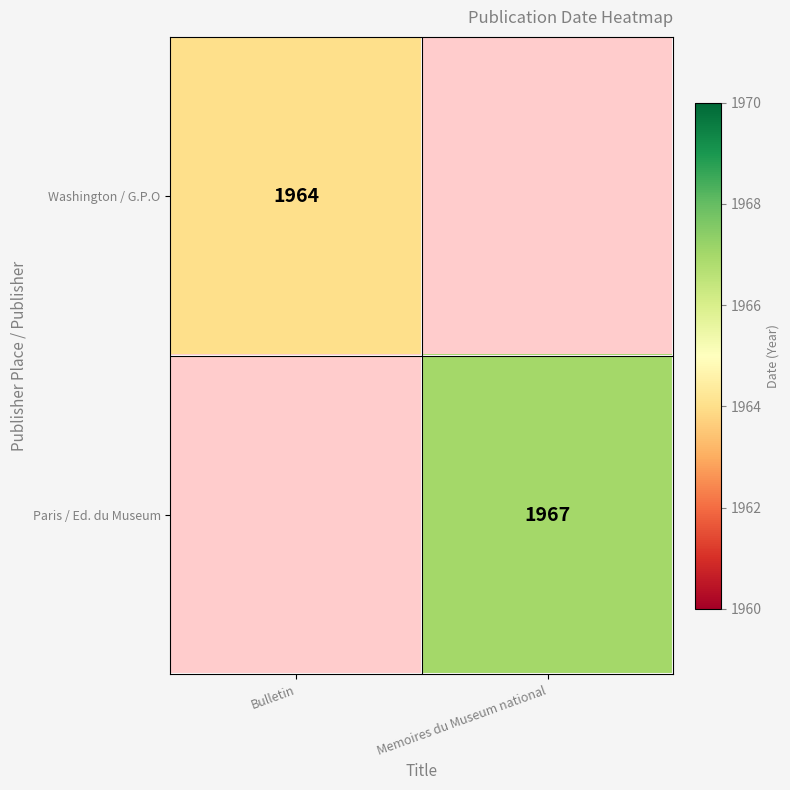

At how many categories does at least one series exceed 819?

2